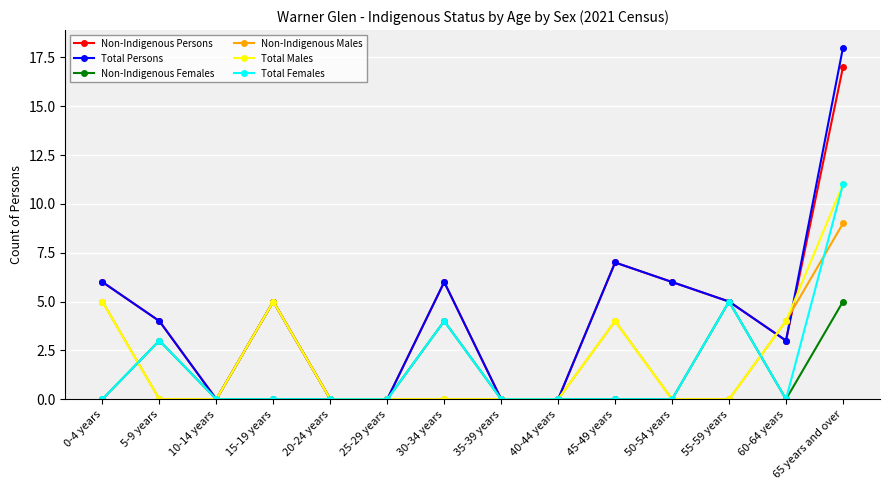

What is the label of the 9th point from the left?

40-44 years